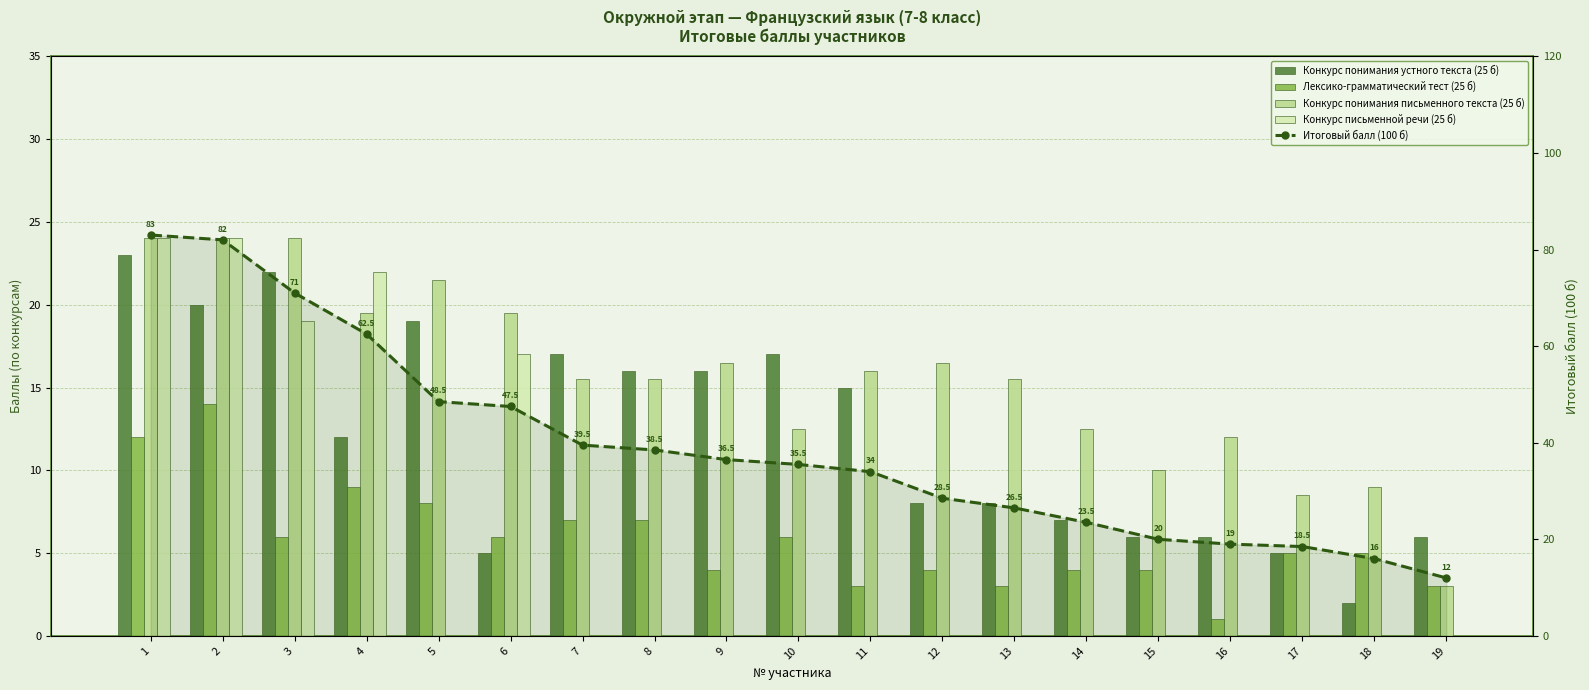

How many values in the Итоговый балл (100 б) series are below 35?

9